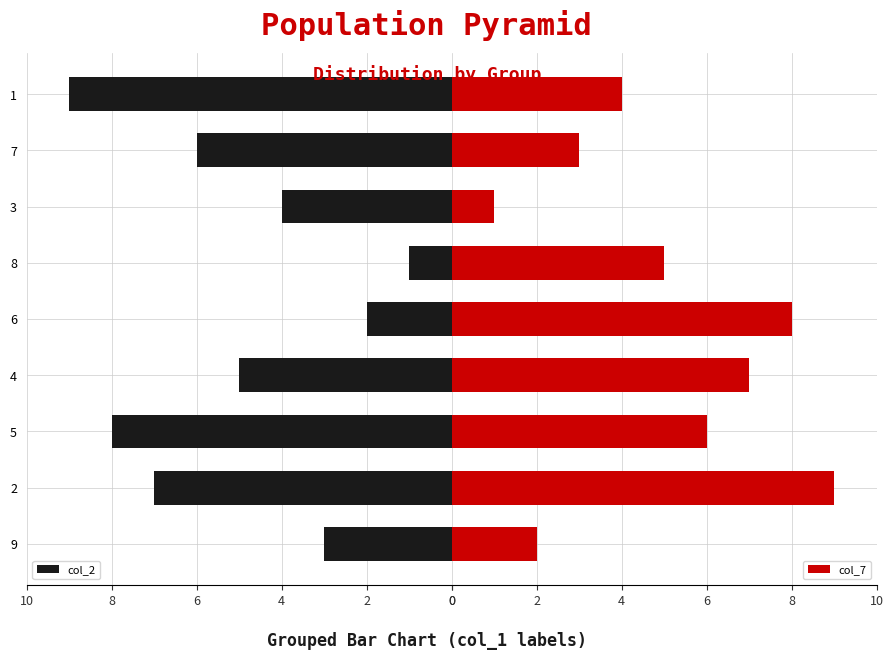

True or false: col_2 has a value of 4 at 3.

True